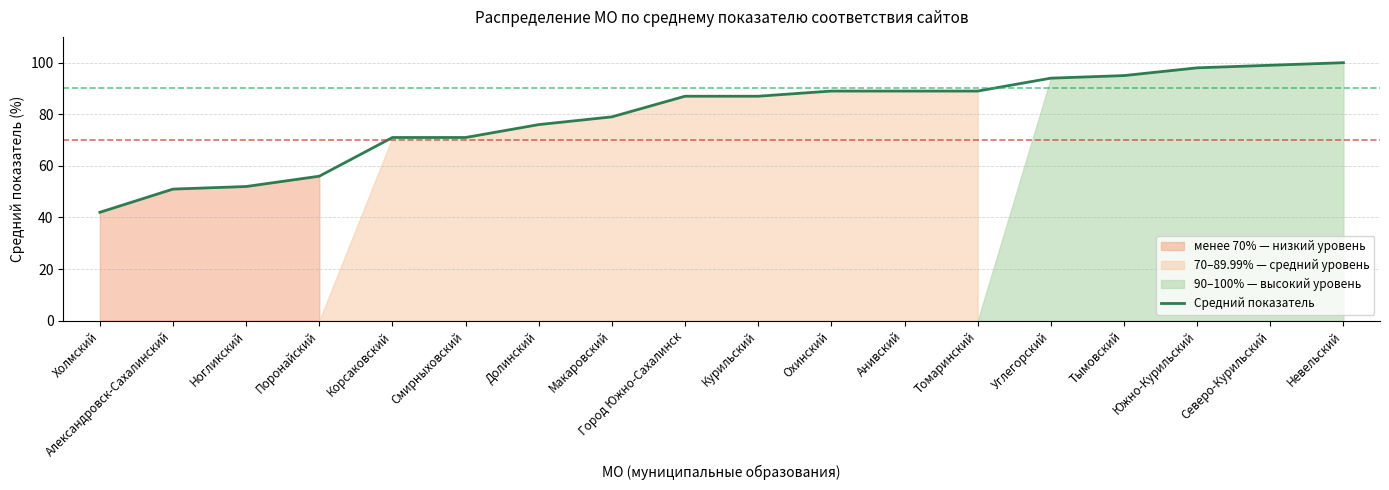

True or false: the data has more than 0 interior local peaks.

False